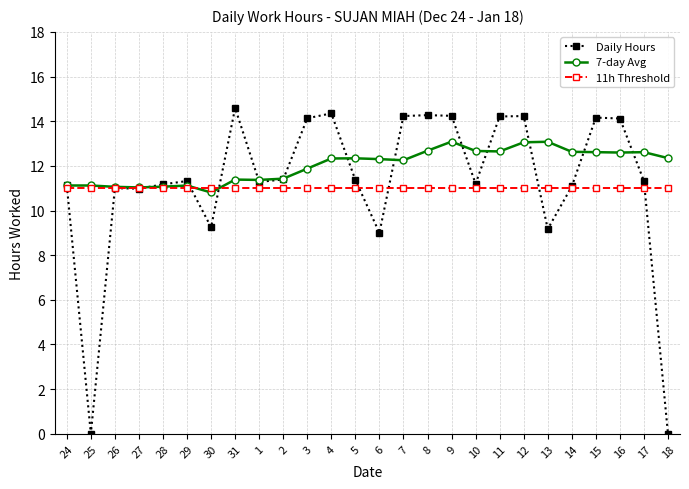

True or false: 7-day Avg has more than 2 interior local peaks.

True